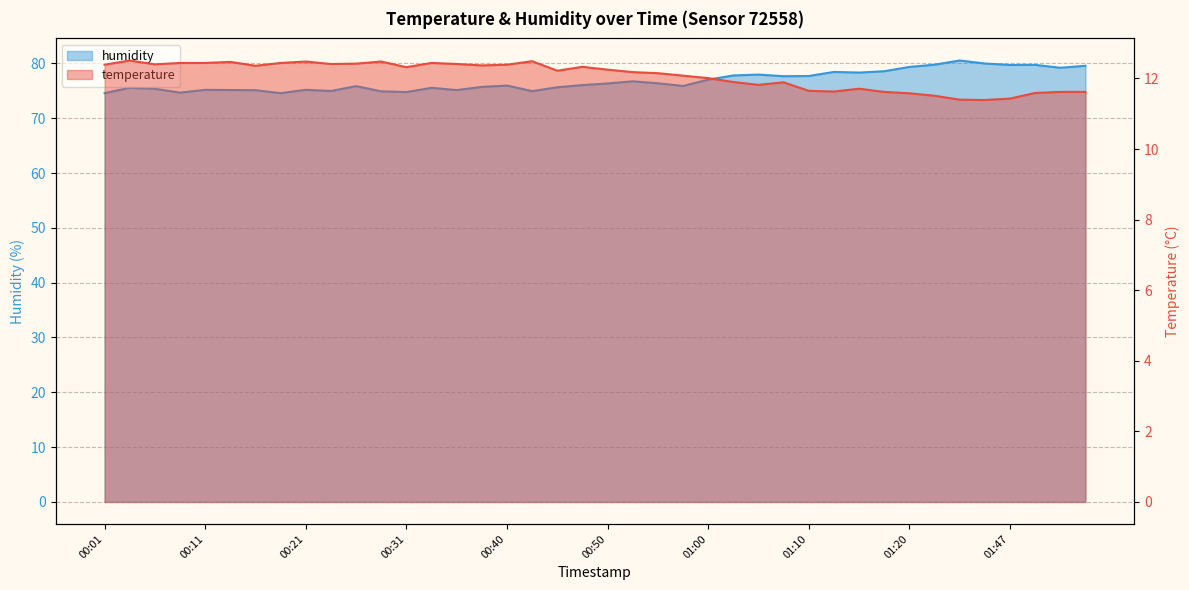

How many series are shown in this chart?

2